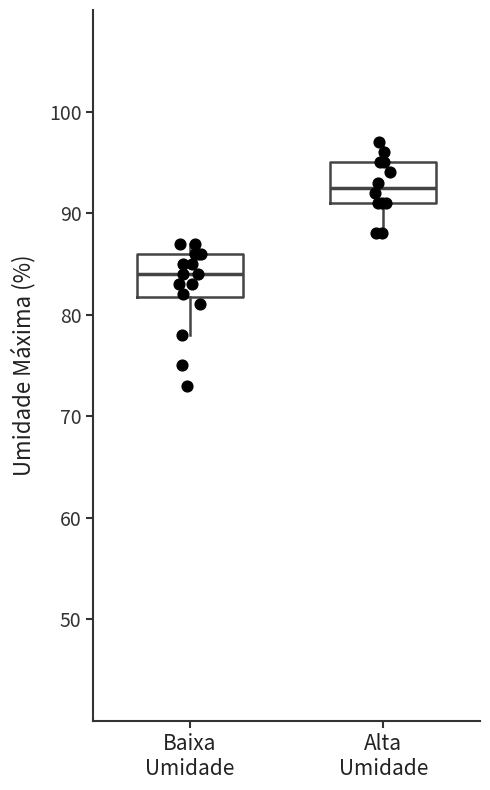

Reading left to right, transcribe this box plot: for each box, give where its median line is, the range the box spans, and where its two whiskers end, as read against the y-axis. The values are not printed on the chart, so give them approximately, as read against the axis.

Baixa Umidade: median 84, box 82 to 86, whiskers 78 to 87
Alta Umidade: median 93, box 91 to 95, whiskers 88 to 97